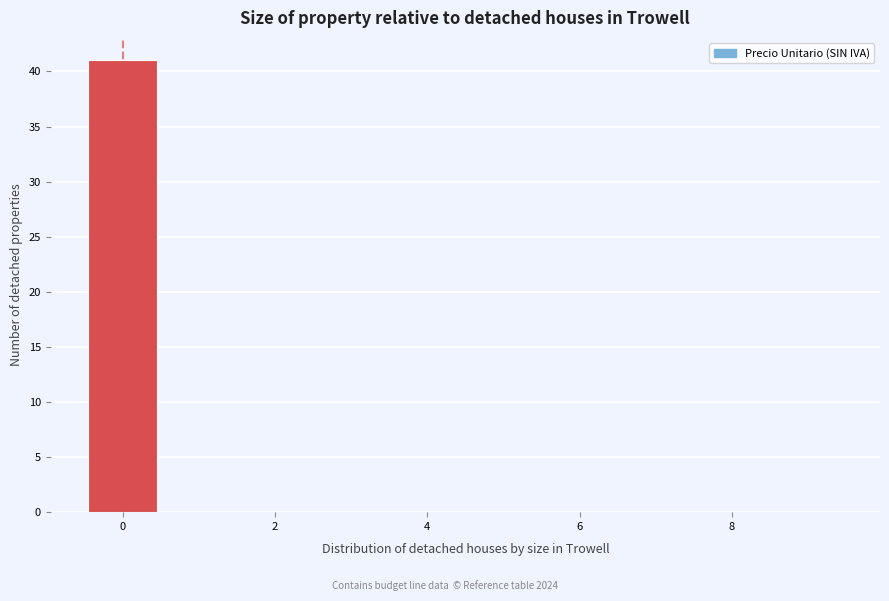

Reading left to right, transcribe this chart: for each bar, give the range it covers on the x-axis and its height. Neither the bar edges nor the heights are printed on the chart, so give them approximately, as read against the axes.

-0.5 to 0.5: 41
0.5 to 1.5: 0
1.5 to 2.5: 0
2.5 to 3.5: 0
3.5 to 4.5: 0
4.5 to 5.5: 0
5.5 to 6.5: 0
6.5 to 7.5: 0
7.5 to 8.5: 0
8.5 to 9.5: 0